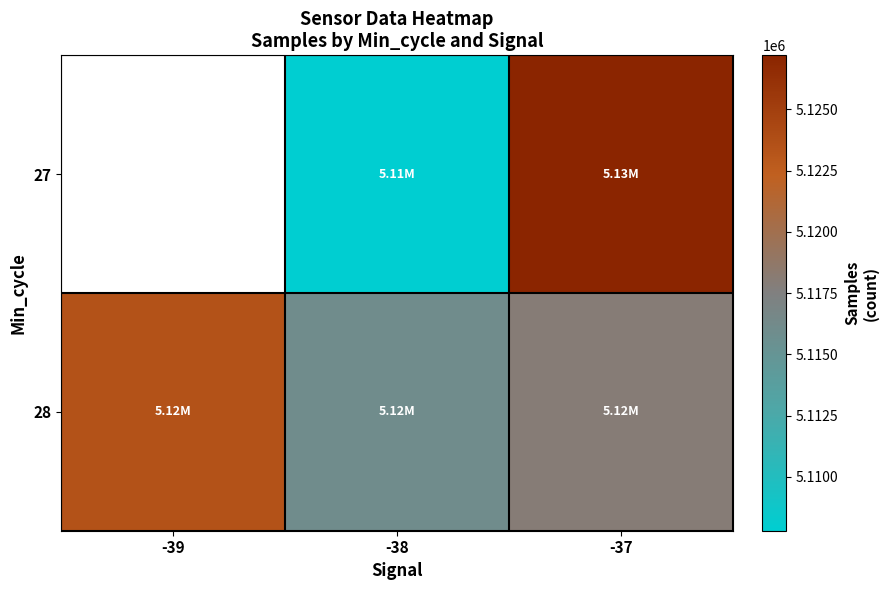

List the series in order of their peak value, highest first.

27, 28